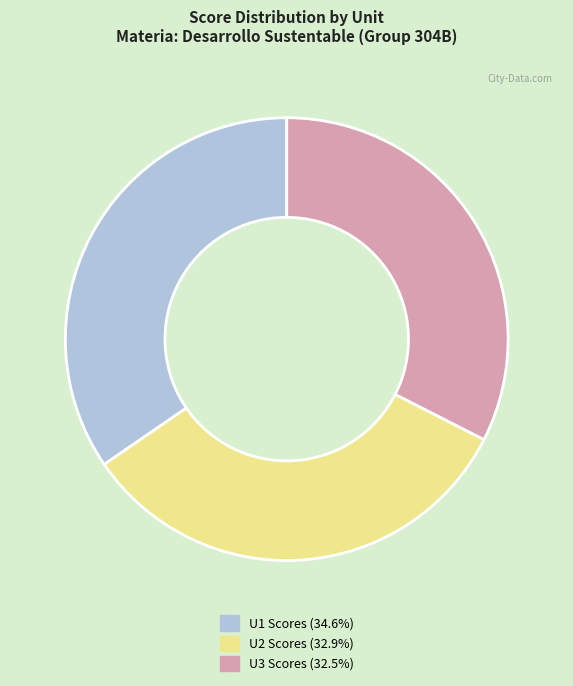

Is the sum of U1 and U2 greater than half?

Yes